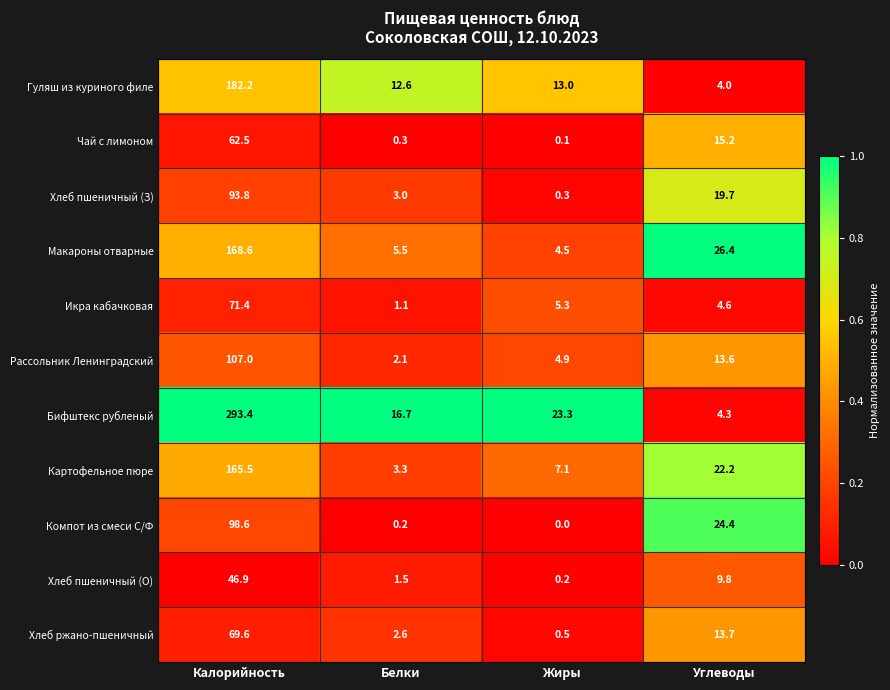

Count the number of data series in this chart.

11